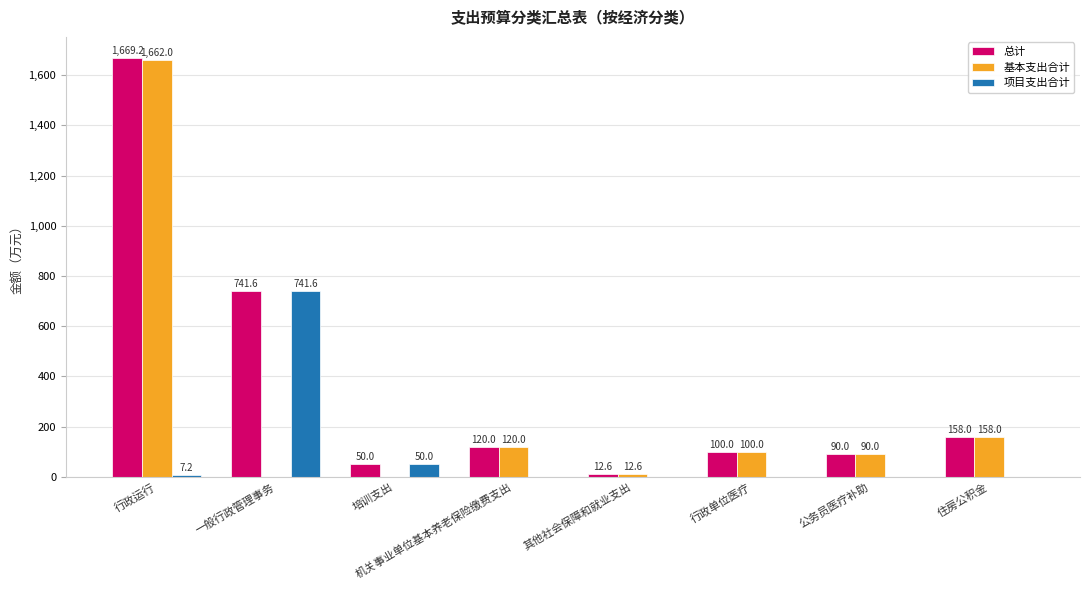

How many groups of bars are there?

8